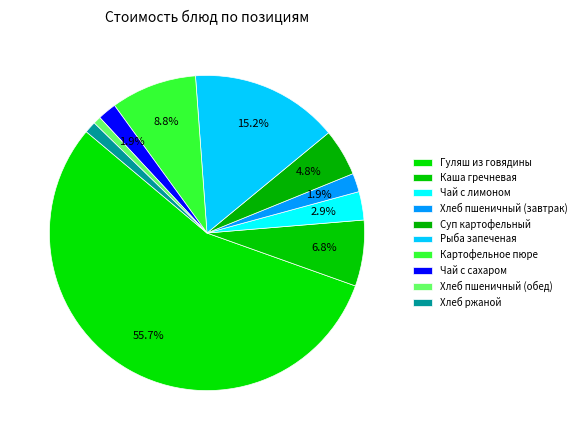

To the nearest percent, what percentage of the pie is Хлеб пшеничный (завтрак)?

2%